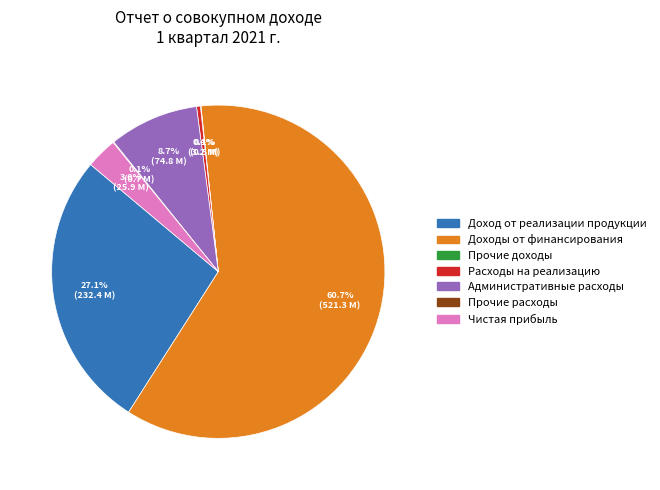

What portion of the pie excludes Чистая прибыль?

97.0%